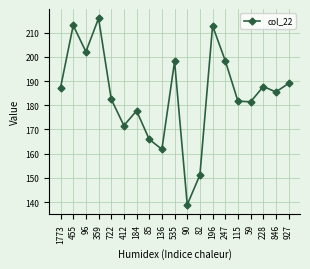

What is the label of the 5th point from the left?

722